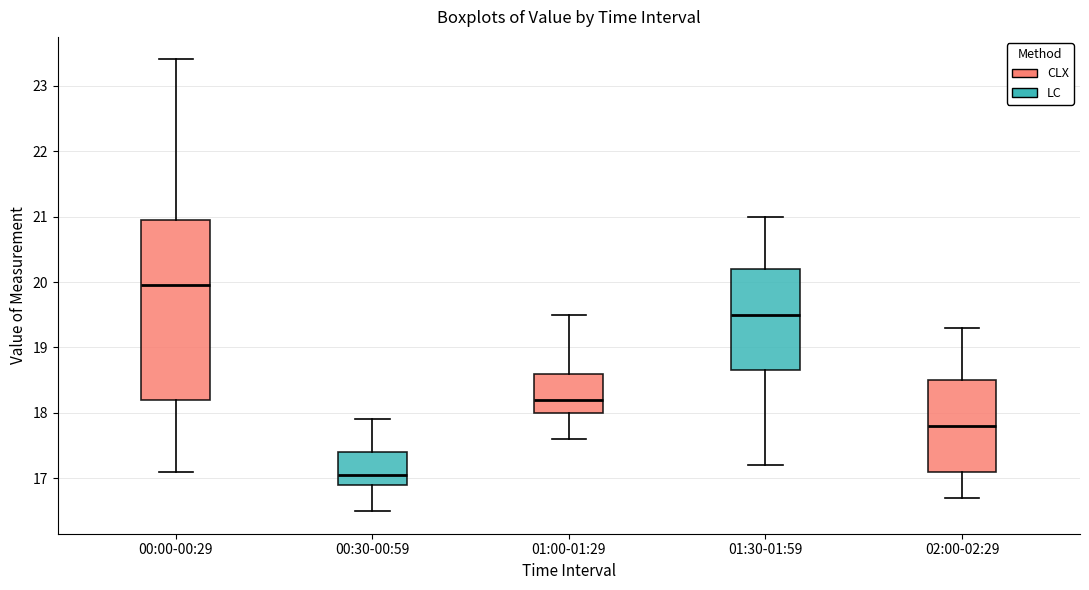

Where does the lower whisker of the box for 01:30-01:59 end on the y-axis? The values are not printed on the chart, so give them approximately, as read against the axis.

17.2